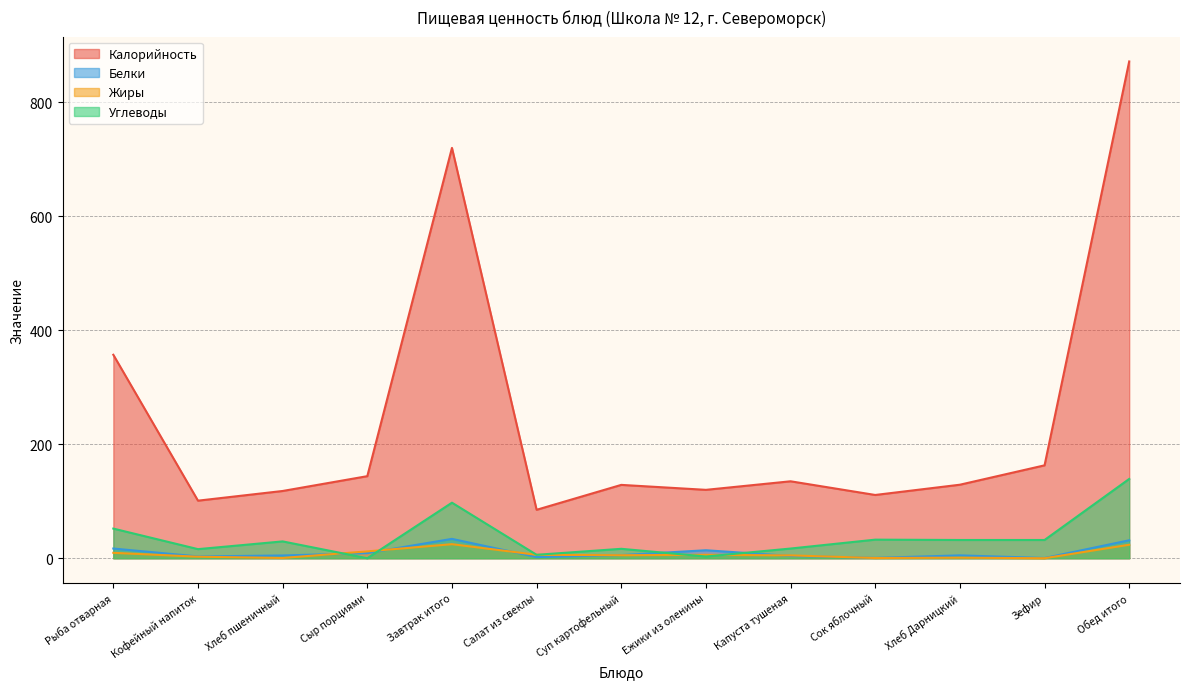

Which series has the largest total across all categories?

Калорийность